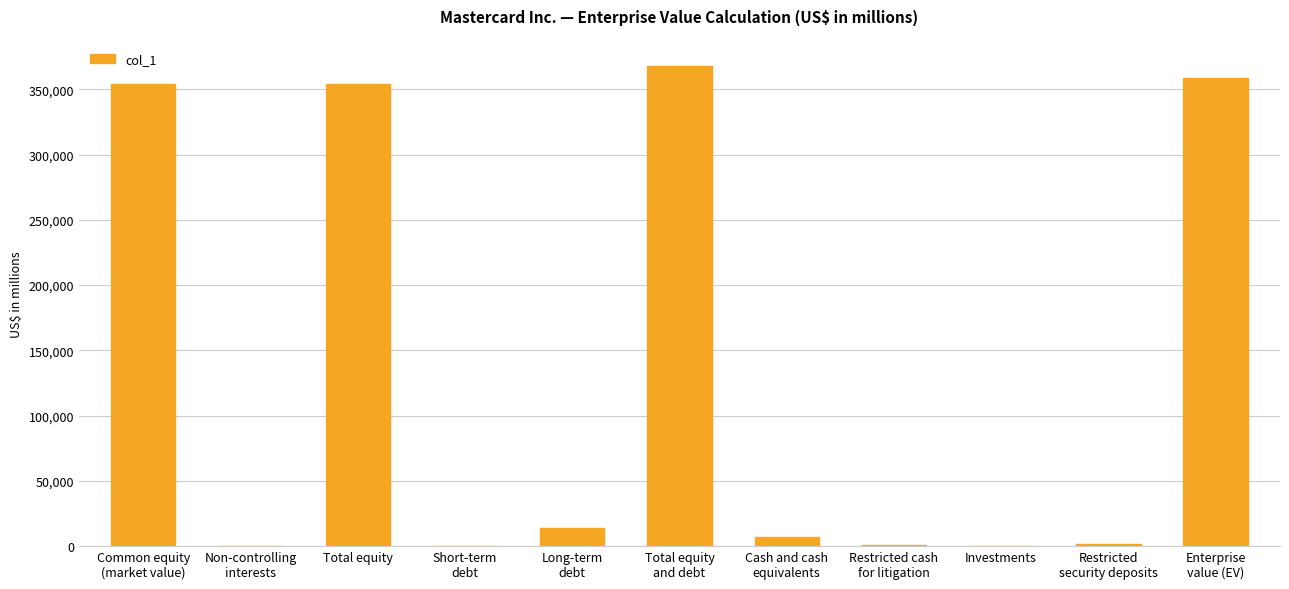

What is the average value?

132640